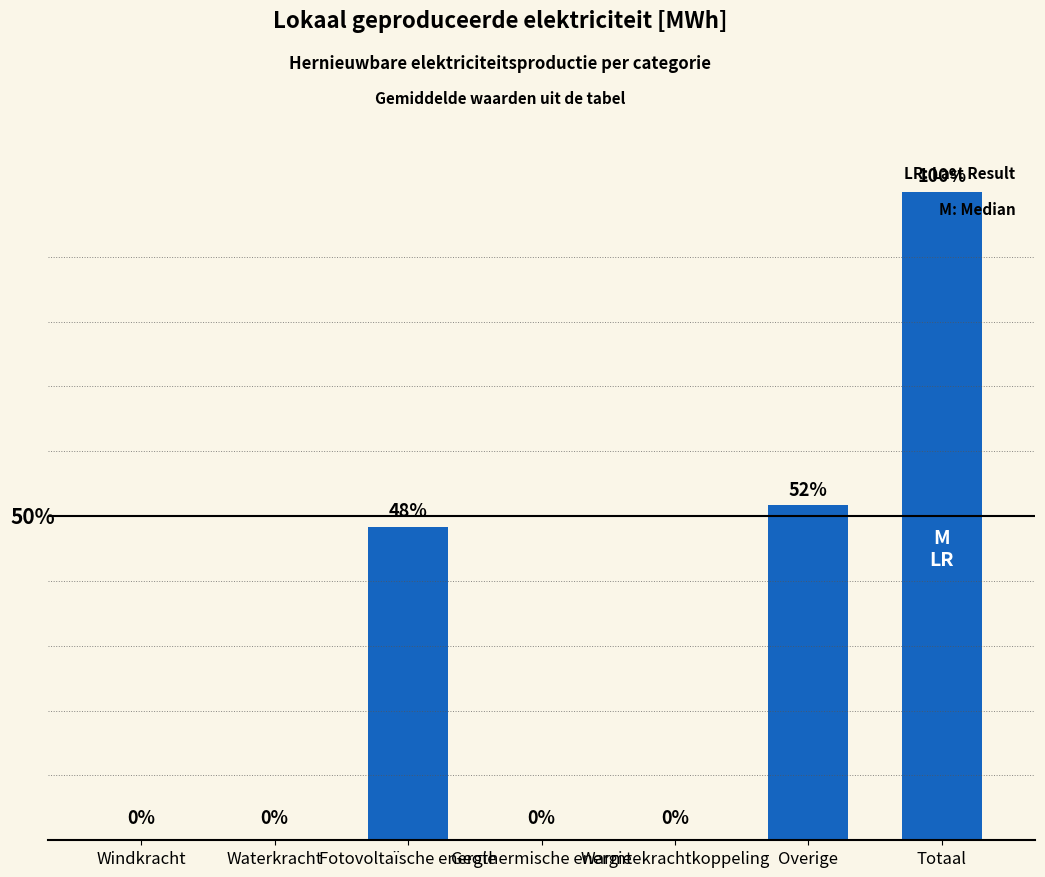

Where is the data nearest to the value 5138?

Fotovoltaïsche energie